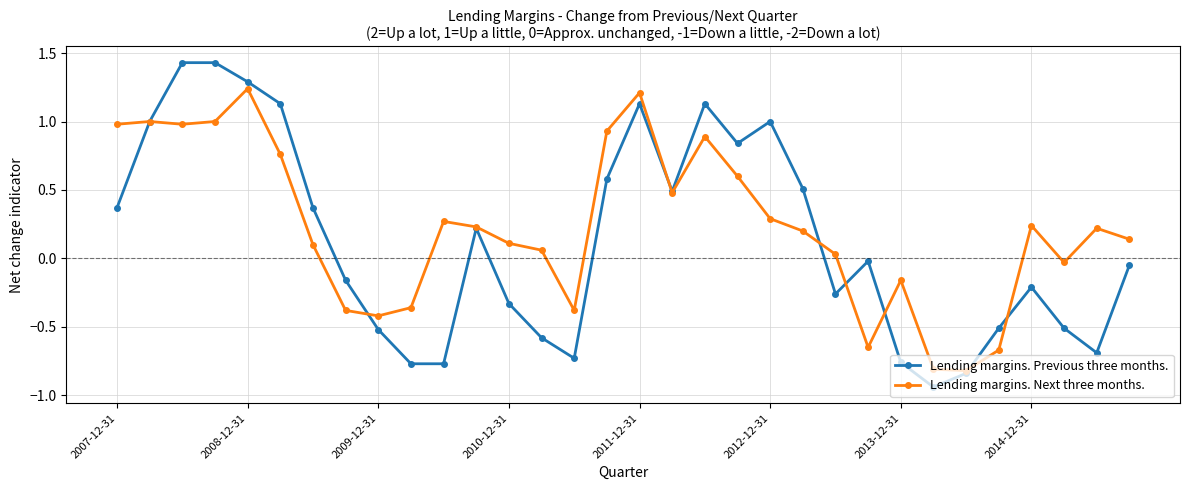

What is the difference between the maximum and minimum values in the Lending margins. Previous three months. series?

2.4